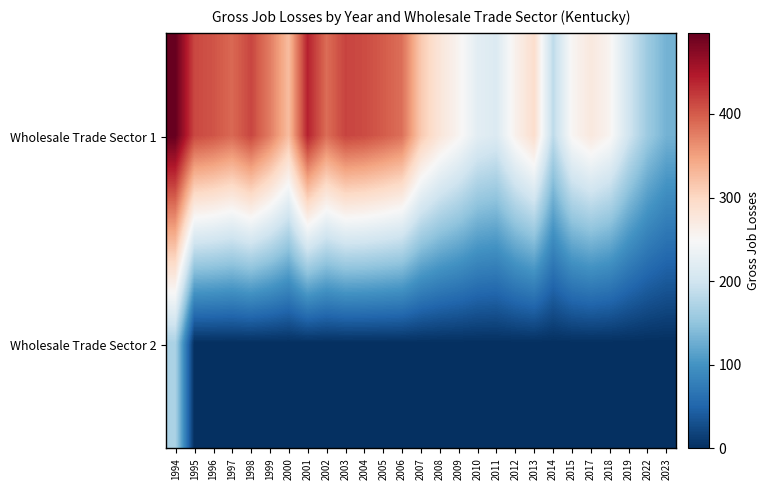

What is the total value across all series at 1997?

391